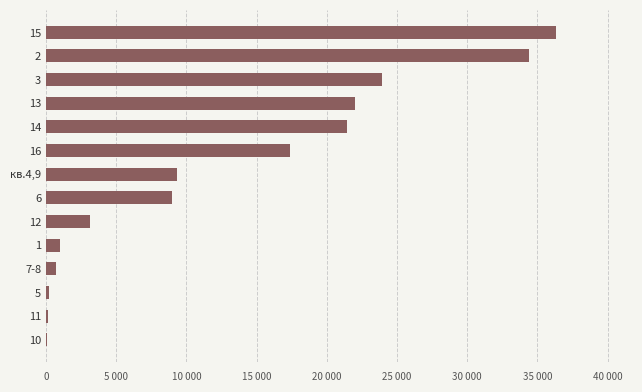

Is it true that the value at 12 is 68.5?

False